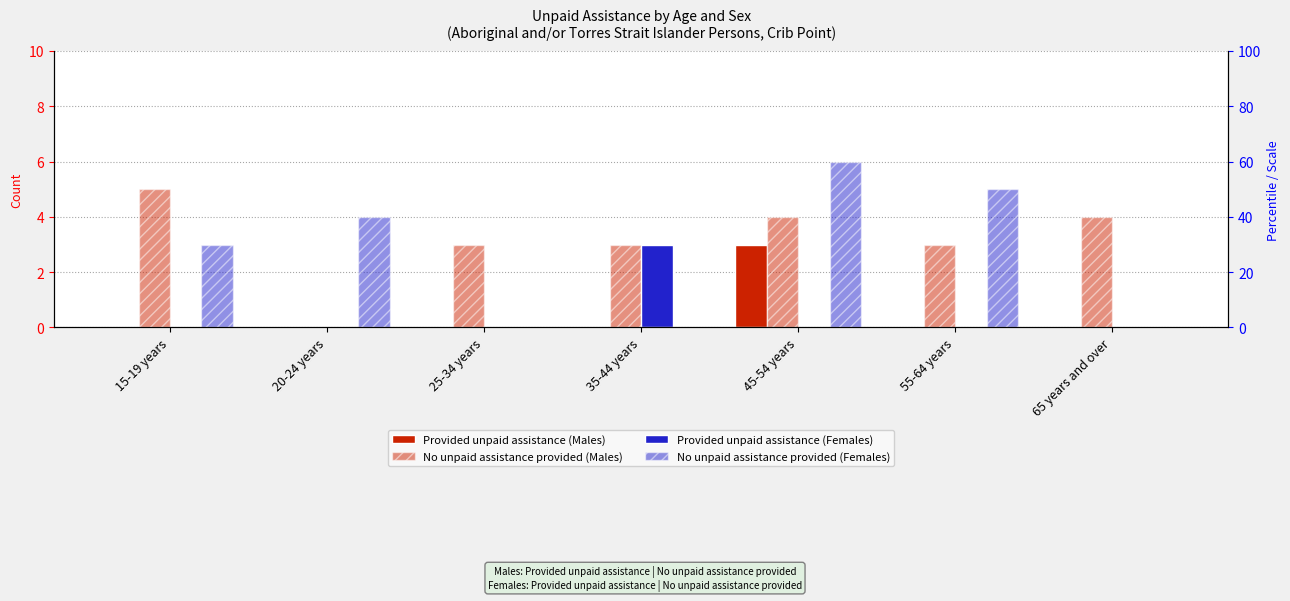

Reading left to right, transcribe all the data shown in this chart.

Provided unpaid assistance (Males): 15-19 years=0	20-24 years=0	25-34 years=0	35-44 years=0	45-54 years=3	55-64 years=0	65 years and over=0
No unpaid assistance provided (Males): 15-19 years=5	20-24 years=0	25-34 years=3	35-44 years=3	45-54 years=4	55-64 years=3	65 years and over=4
Provided unpaid assistance (Females): 15-19 years=0	20-24 years=0	25-34 years=0	35-44 years=3	45-54 years=0	55-64 years=0	65 years and over=0
No unpaid assistance provided (Females): 15-19 years=3	20-24 years=4	25-34 years=0	35-44 years=0	45-54 years=6	55-64 years=5	65 years and over=0